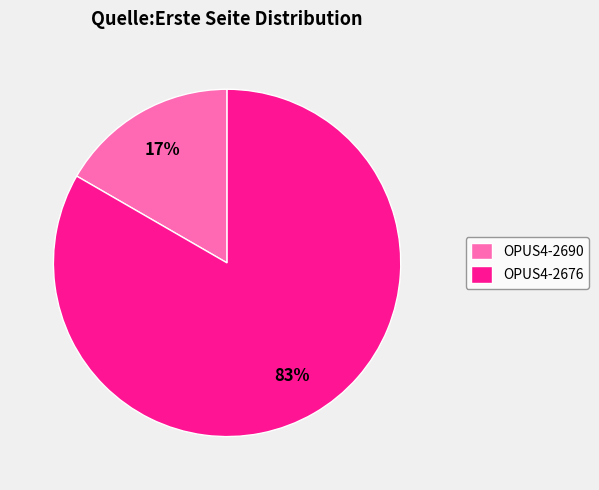

How many slices are in this pie chart?

2